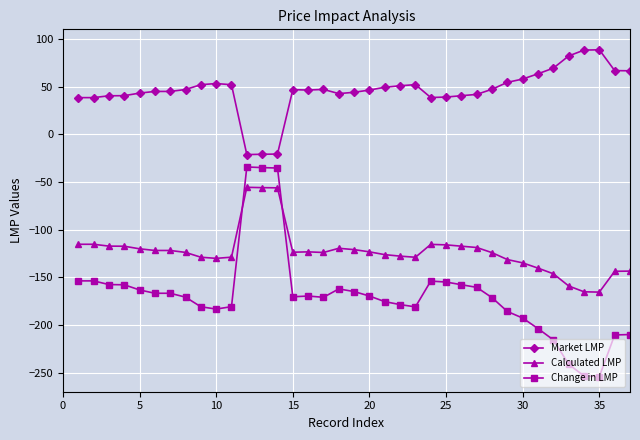

What is the greatest value displayed?

88.5